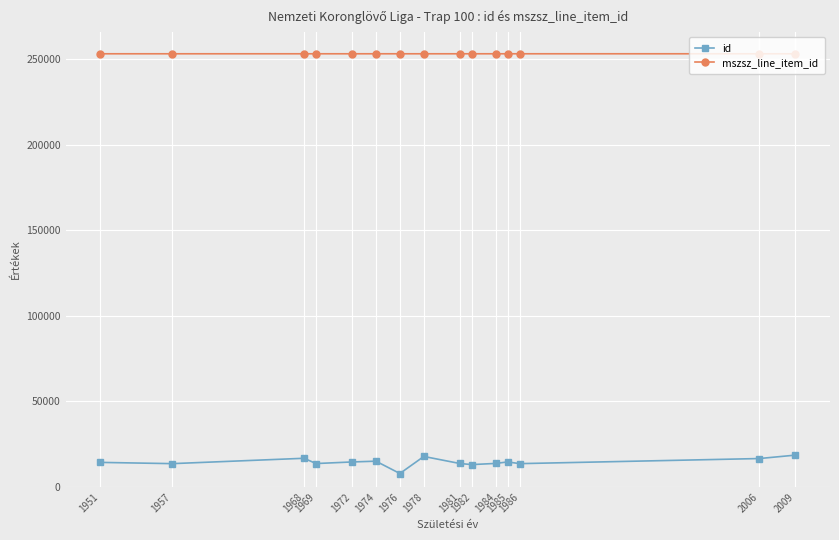

Count the number of data series in this chart.

2